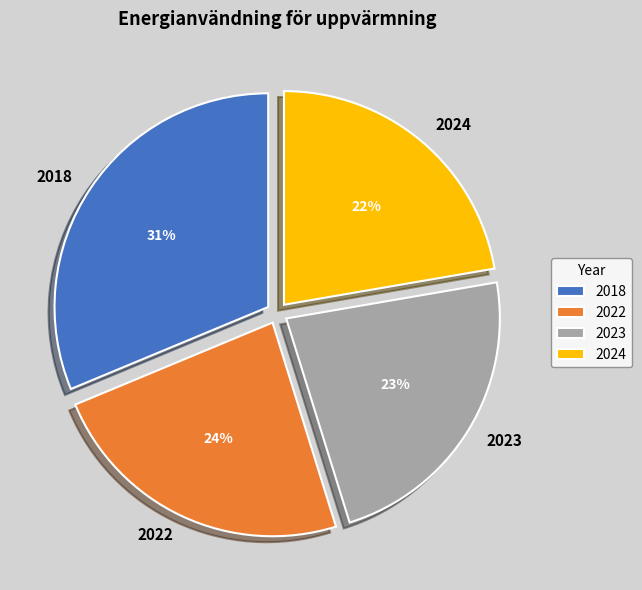

To the nearest percent, what is the average slice percentage?

25%